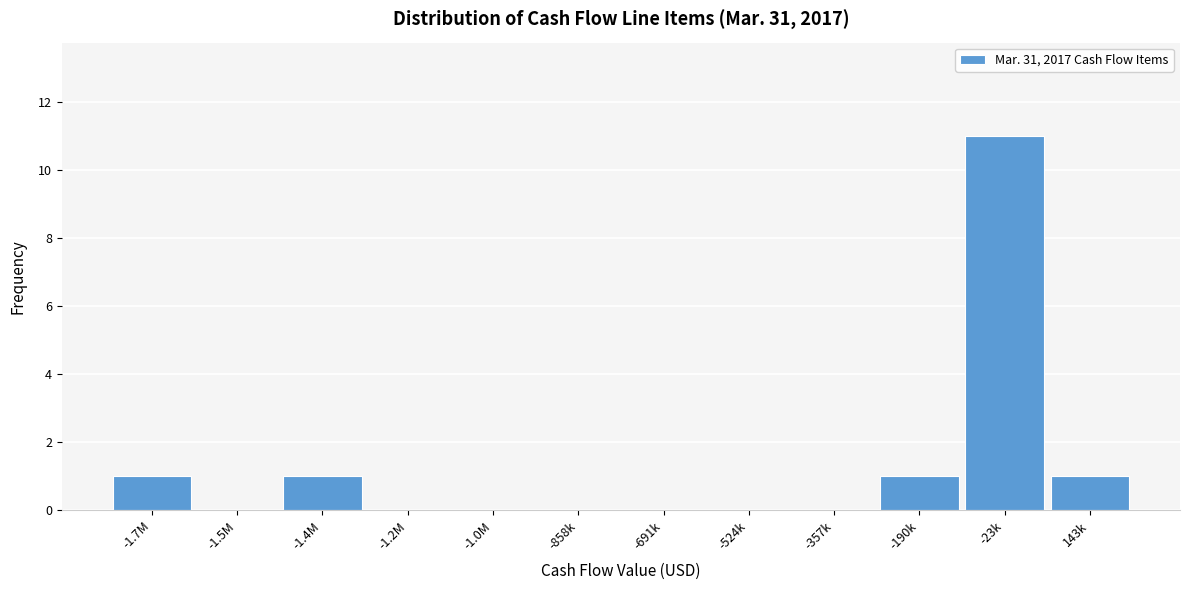

Reading left to right, extract all data points from this chart.

-1.7M=1	-1.5M=0	-1.4M=1	-1.2M=0	-1.0M=0	-858k=0	-691k=0	-524k=0	-357k=0	-190k=1	-23k=11	143k=1